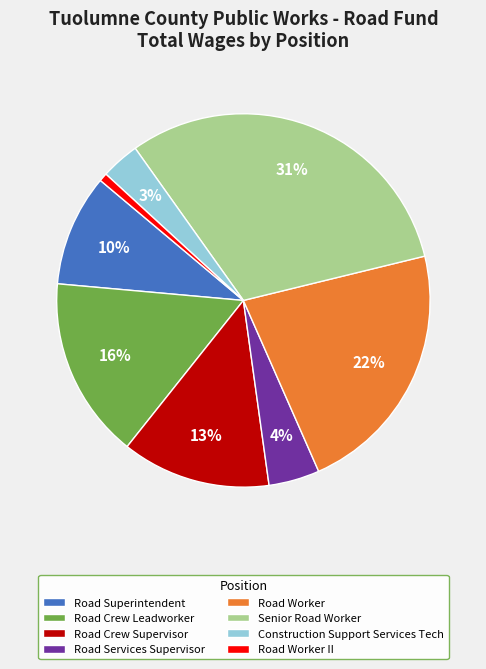

The Road Services Supervisor slice represents 4% of the pie. True or false?

True